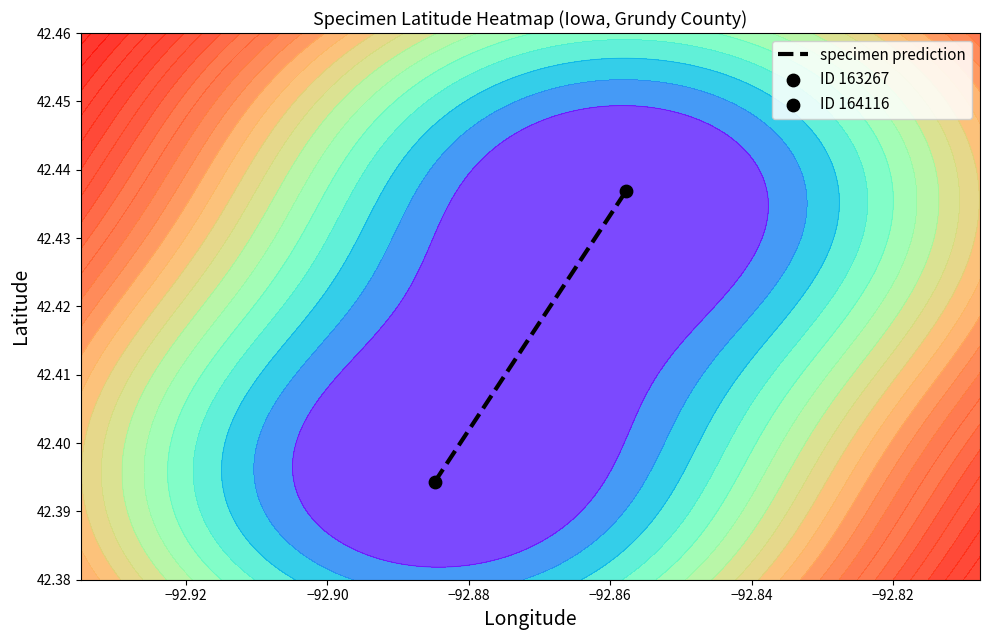

What is the greatest value displayed?

42.4